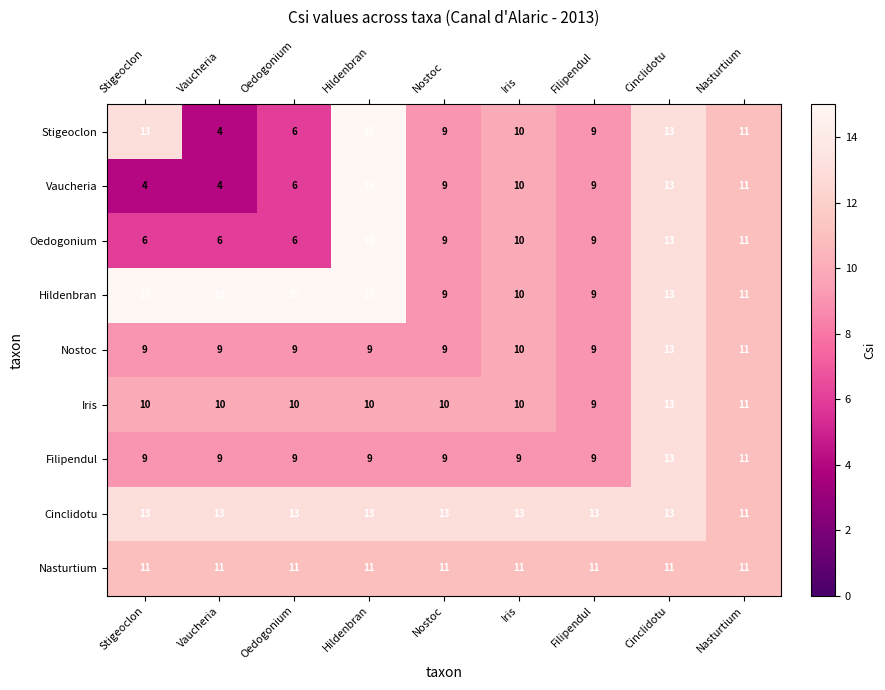

What is the difference between the highest and lowest values at Vaucheria?

11